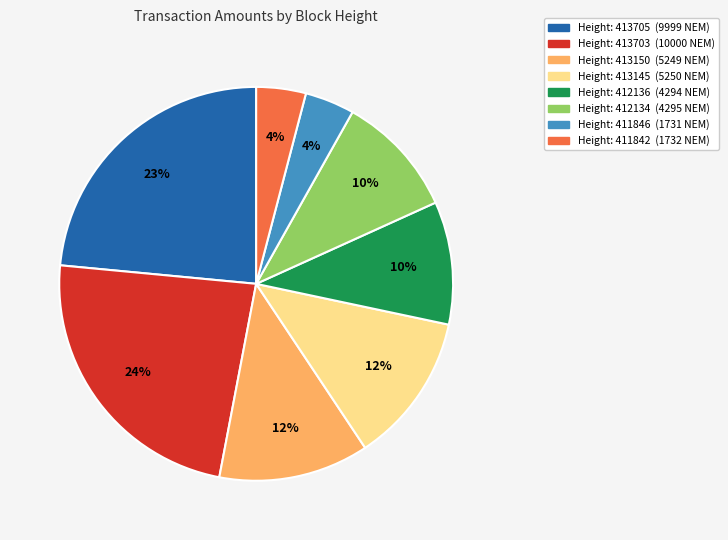

To the nearest percent, what is the average slice percentage?

12%